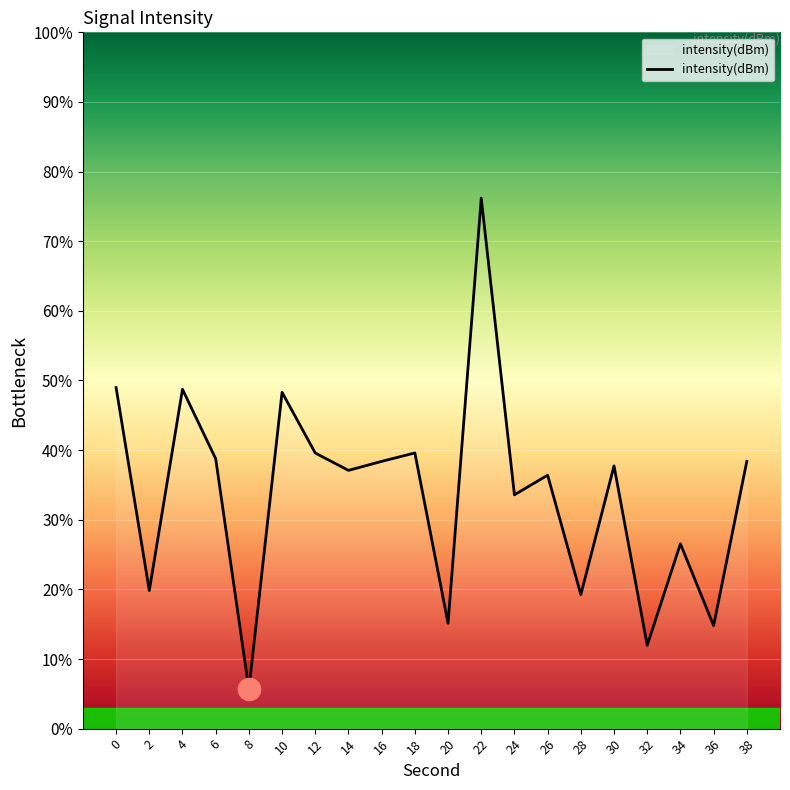

What is the difference between the maximum and second lowest values?

64.2